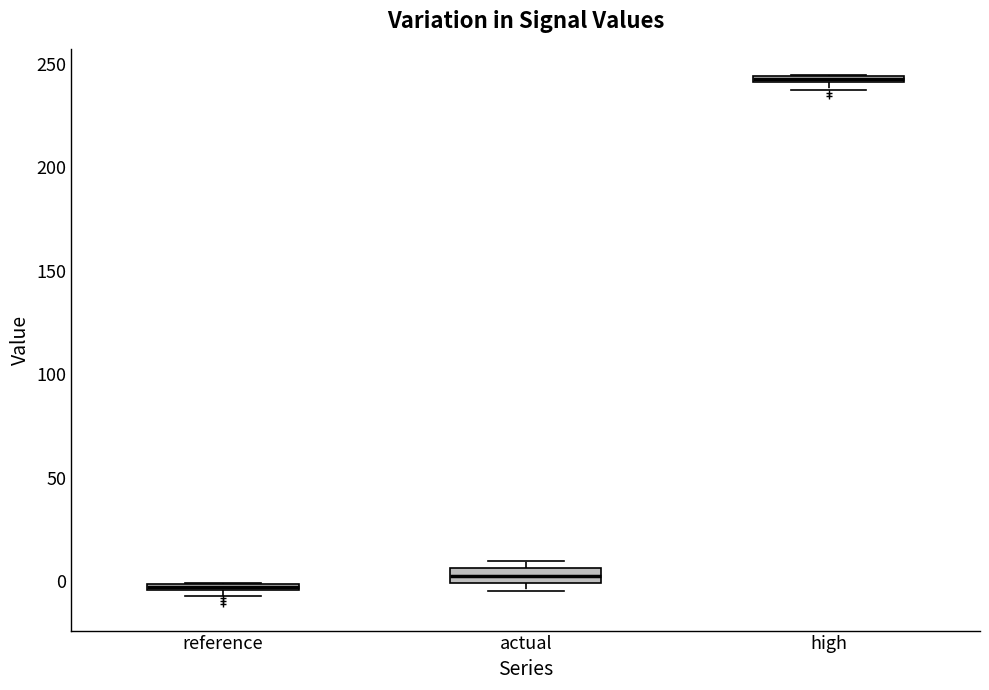

Which box has the highest median line?

high